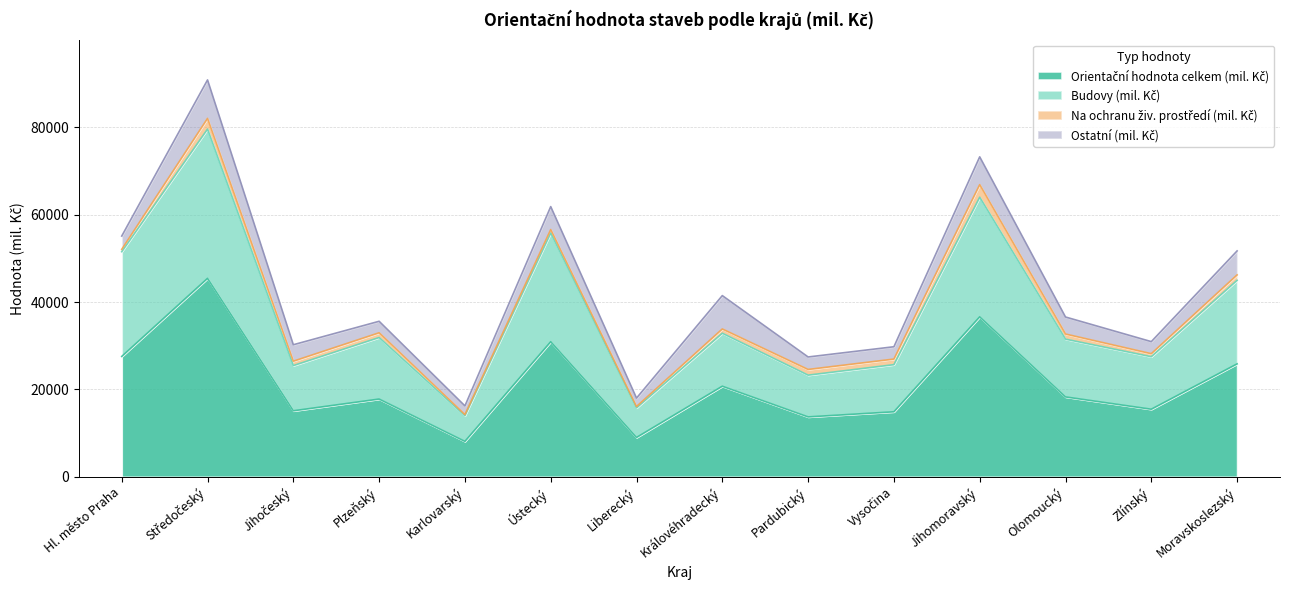

What is the total value across all series at Jihomoravský?

73272